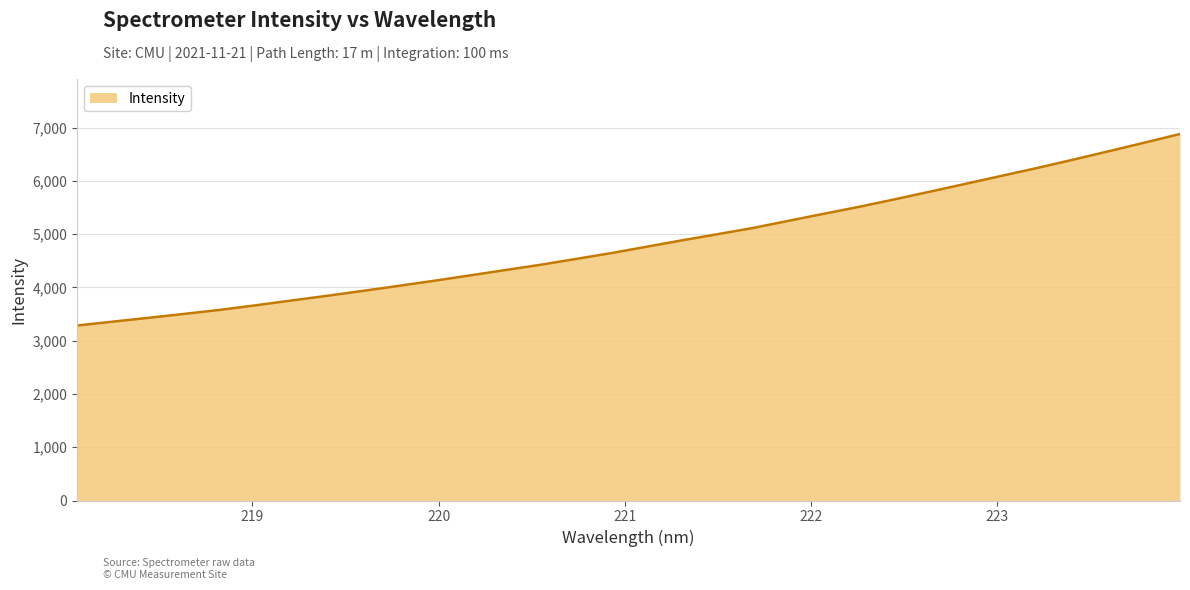

What is the maximum value shown in the chart?

6881.0